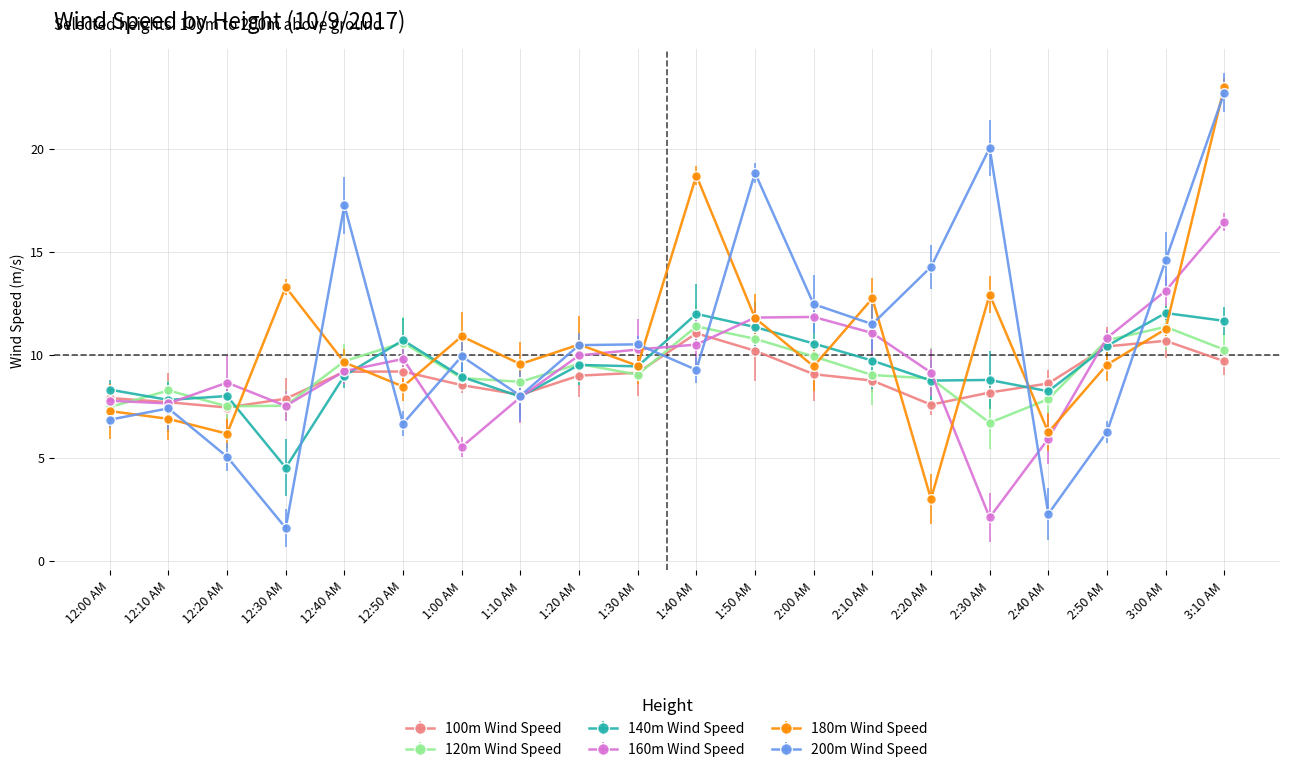

Which series has the largest total across all categories?

200m Wind Speed